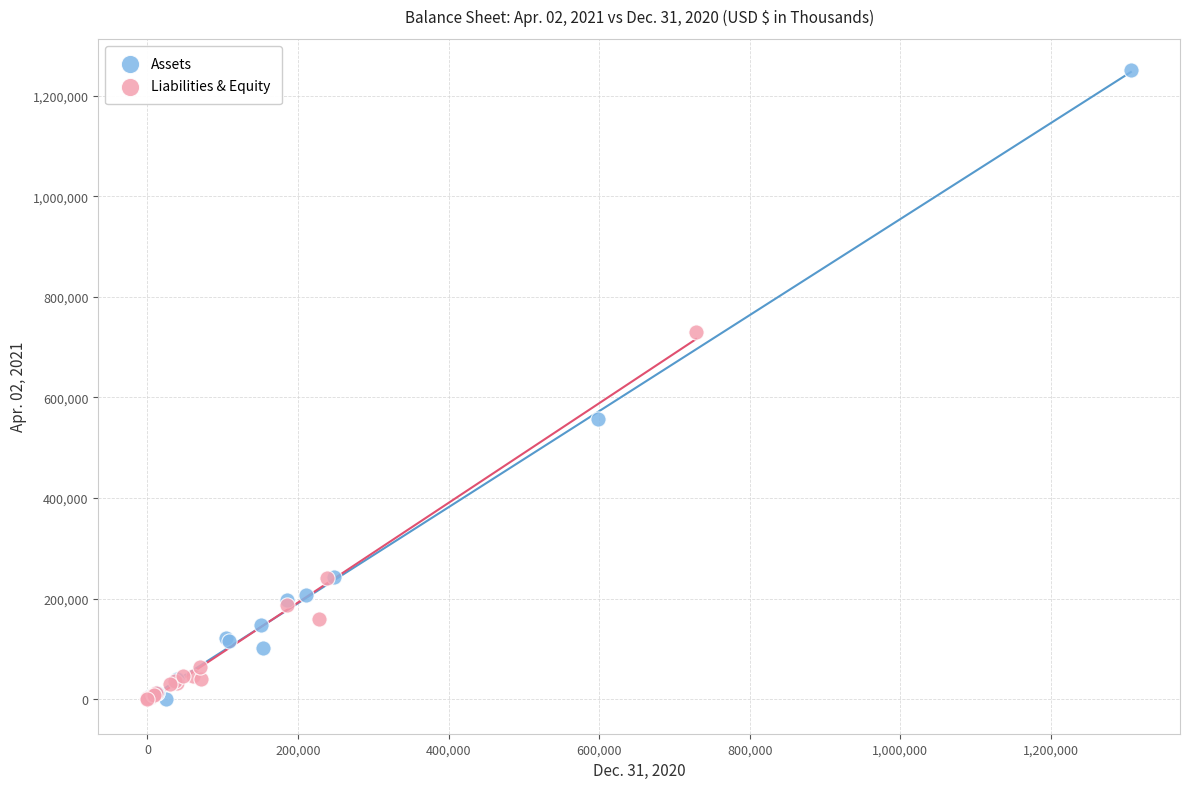

What are all the series names shown in the legend?

Assets, Liabilities & Equity